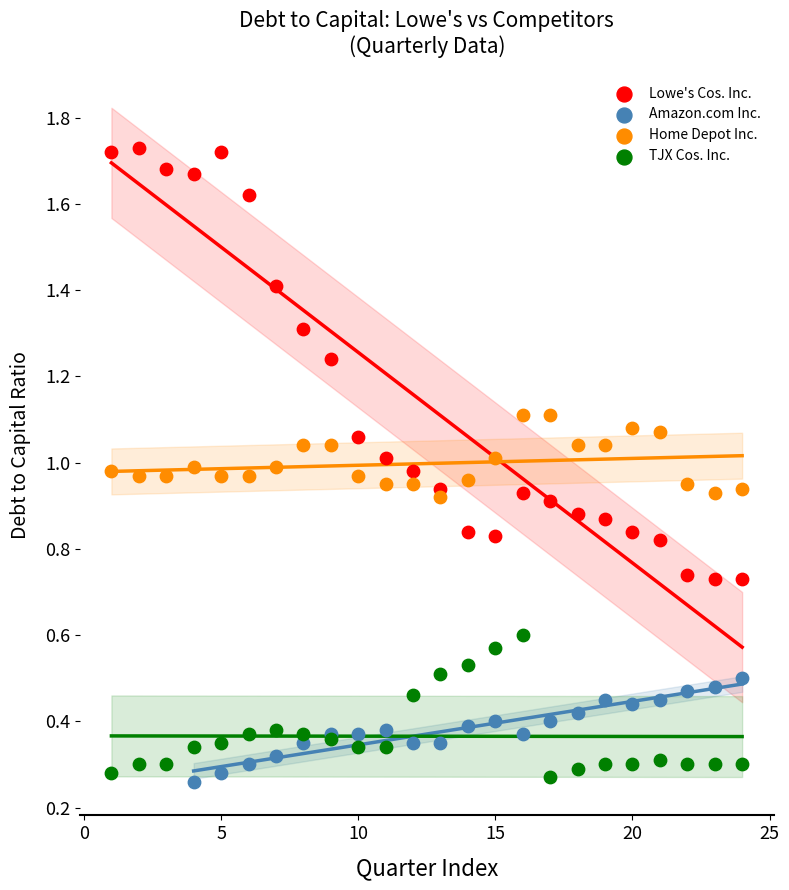

Which series contains the highest Y value?

Lowe's Cos. Inc.